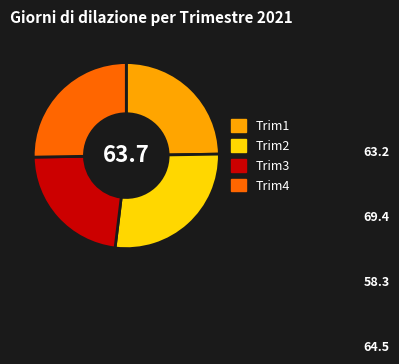

Rank the categories by value from lowest to highest.

Trim3, Trim1, Trim4, Trim2